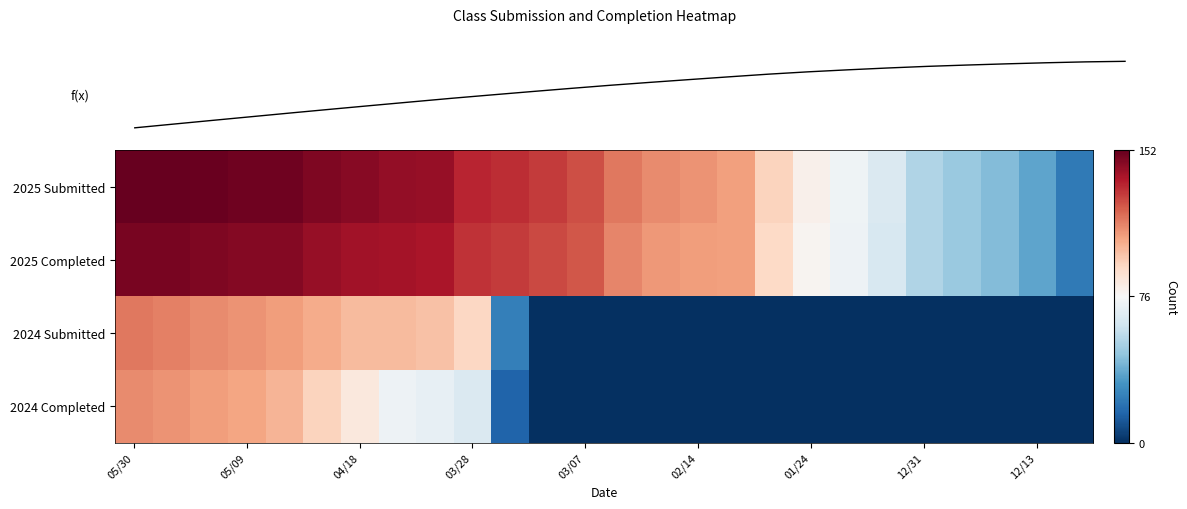

What is the sum of all 2025 Completed values?

2747